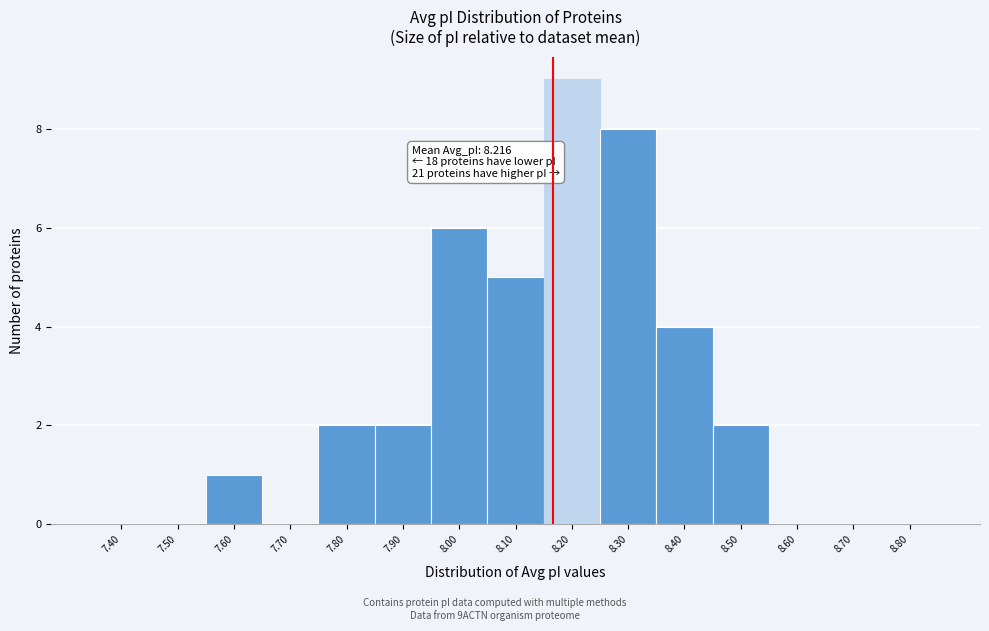

Reading left to right, extract all data points from this chart.

7.40=0	7.50=0	7.60=1	7.70=0	7.80=2	7.90=2	8.00=6	8.10=5	8.20=9	8.30=8	8.40=4	8.50=2	8.60=0	8.70=0	8.80=0